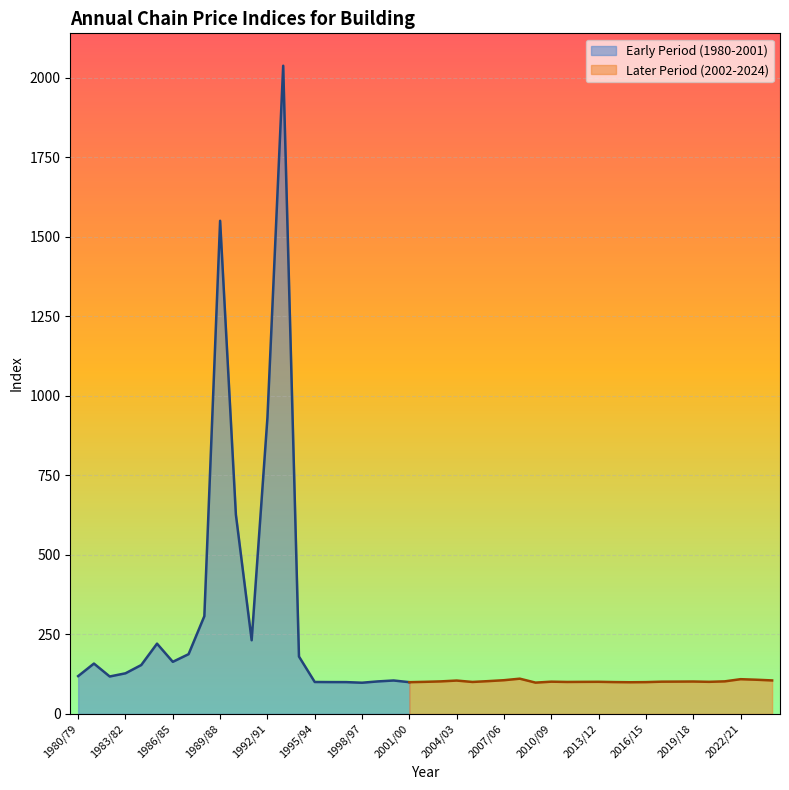

At which label is Early Period (1980-2001) closest to 1067?

1992/91